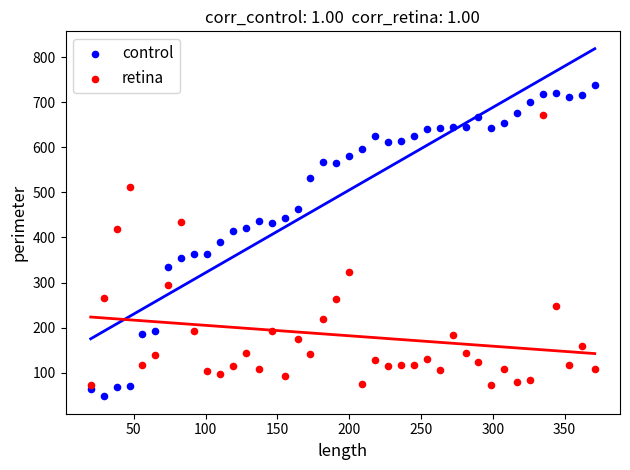

What are all the series names shown in the legend?

control, retina